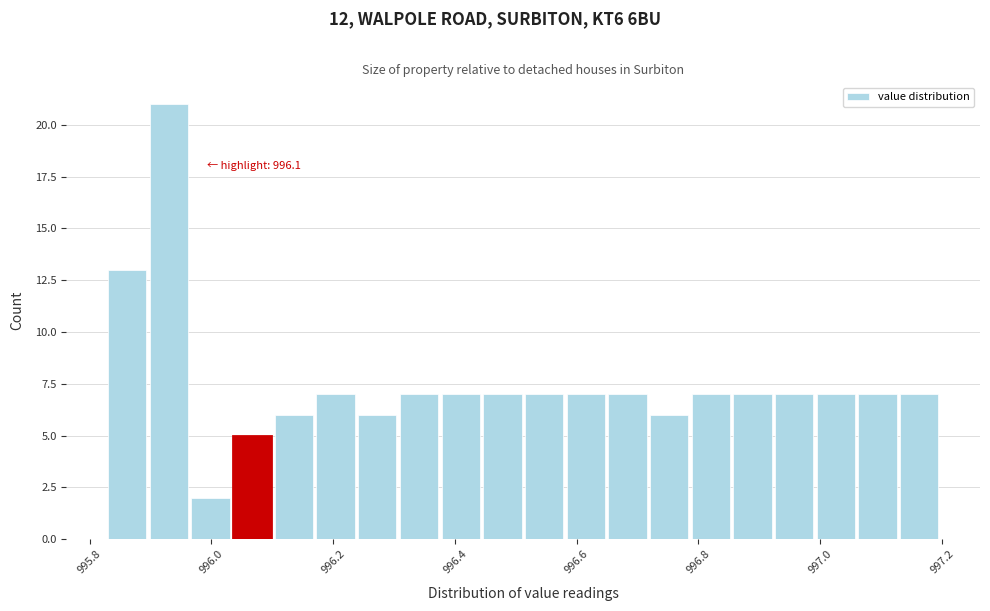

Around what value on the x-axis is the tallest bar? Give the approximate position of its centre, as read against the axis.

995.94